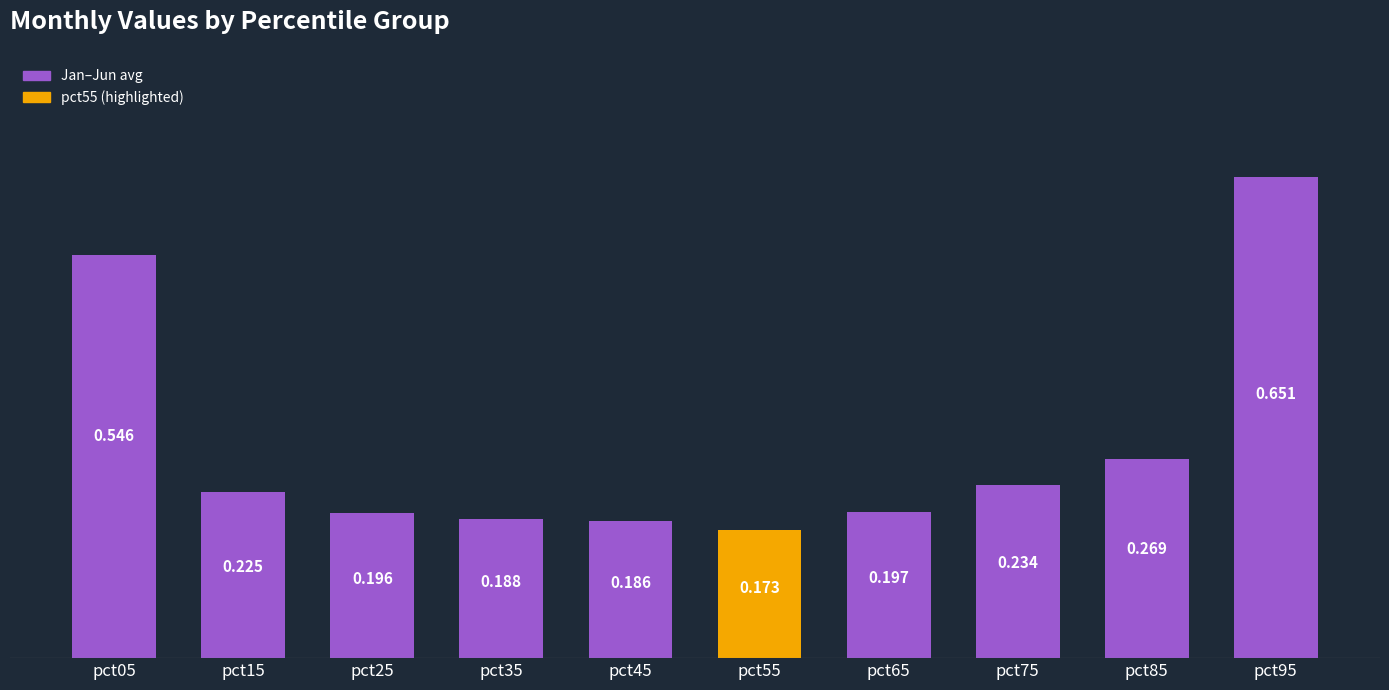

Which has a higher value, pct45 or pct55?

pct45